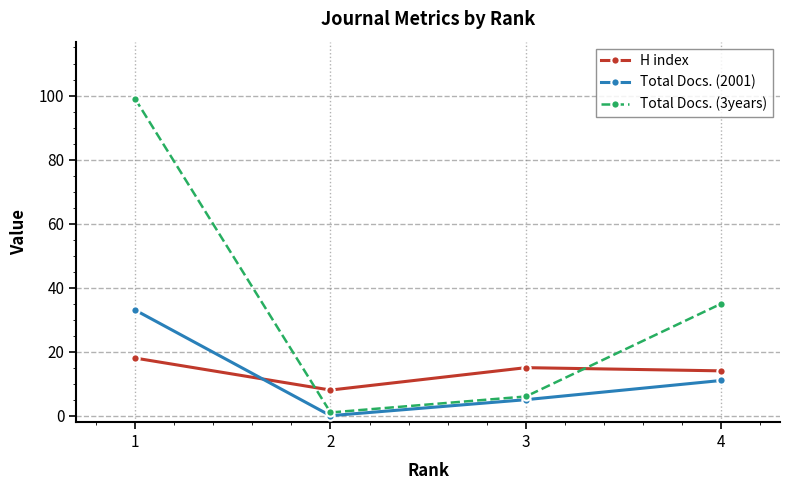

Which label corresponds to the smallest value in the chart?

2